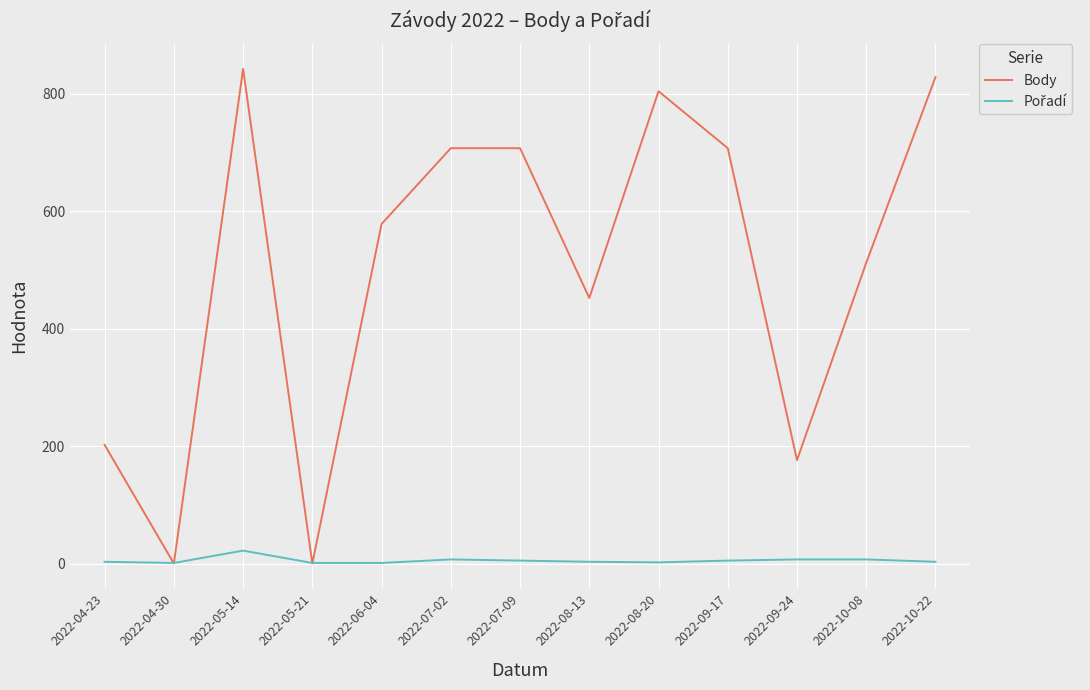

Does the chart have visible grid lines?

Yes